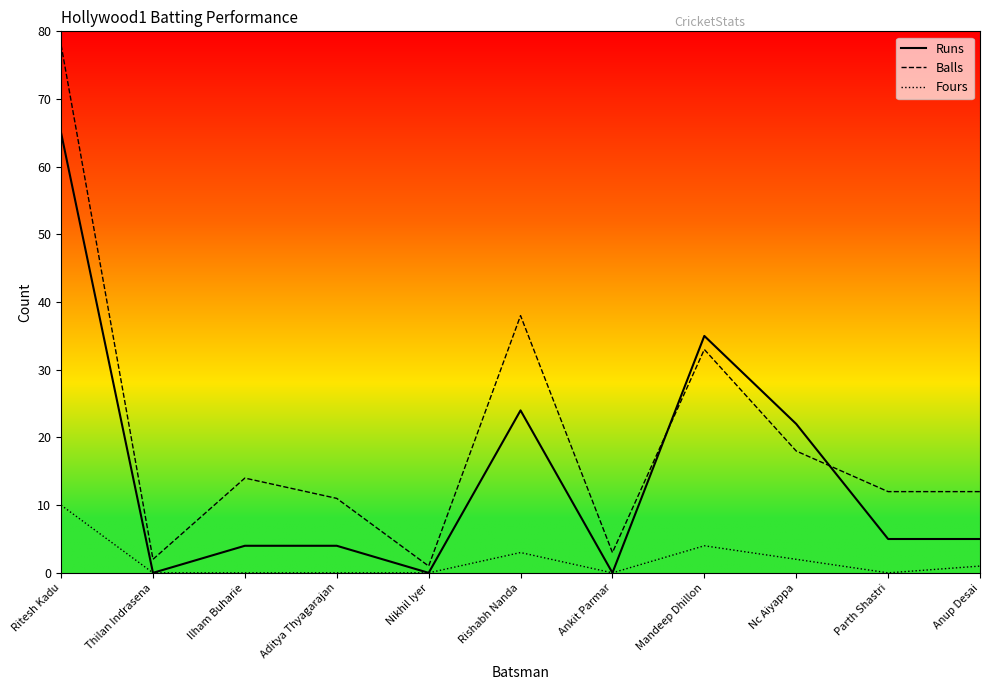

After their last crossing, which series has the higher values: Runs or Balls?

Balls